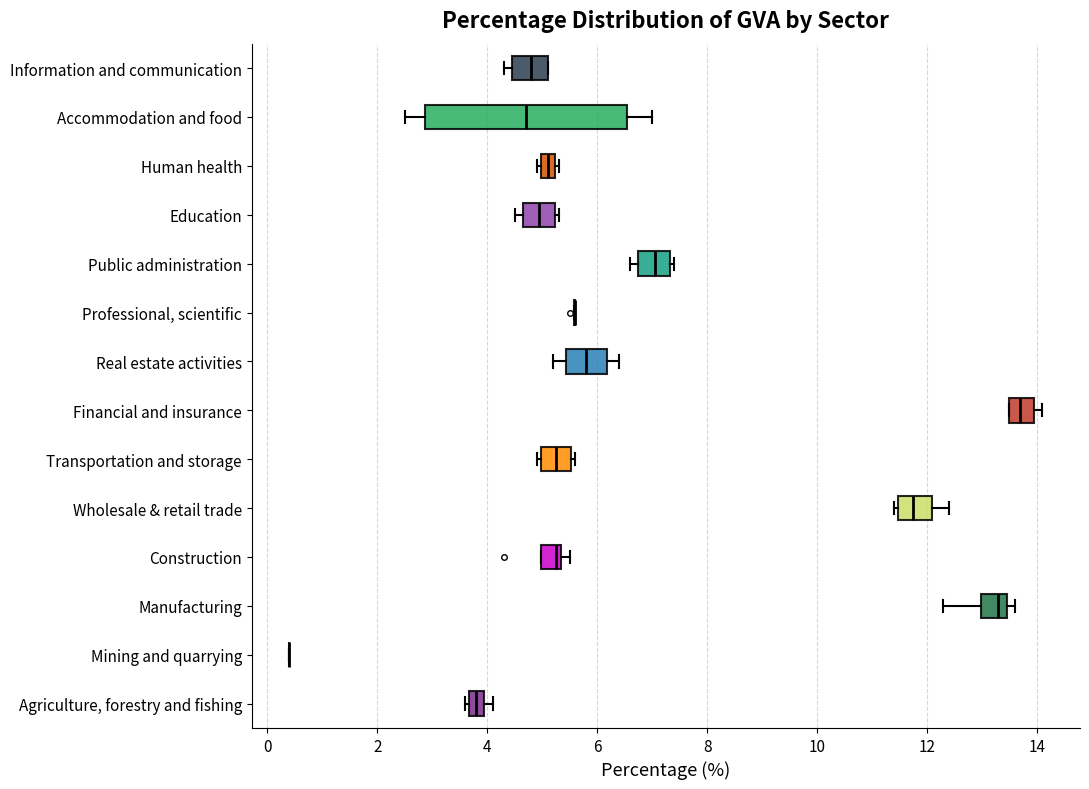

Comparing the boxes themselves (not the whiskers), which one is the widest?

Accommodation and food